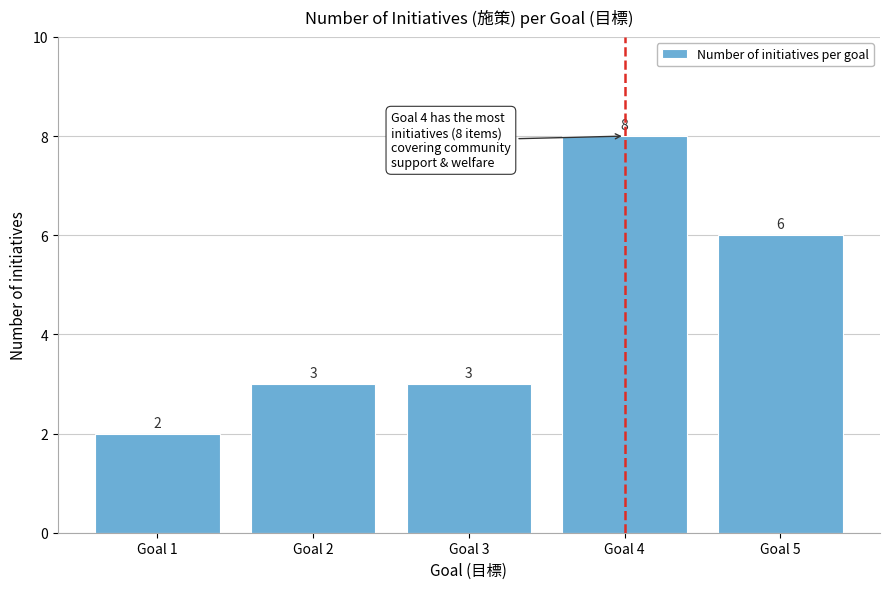

Reading right to left, transcribe all the data shown in this chart.

6	8	3	3	2